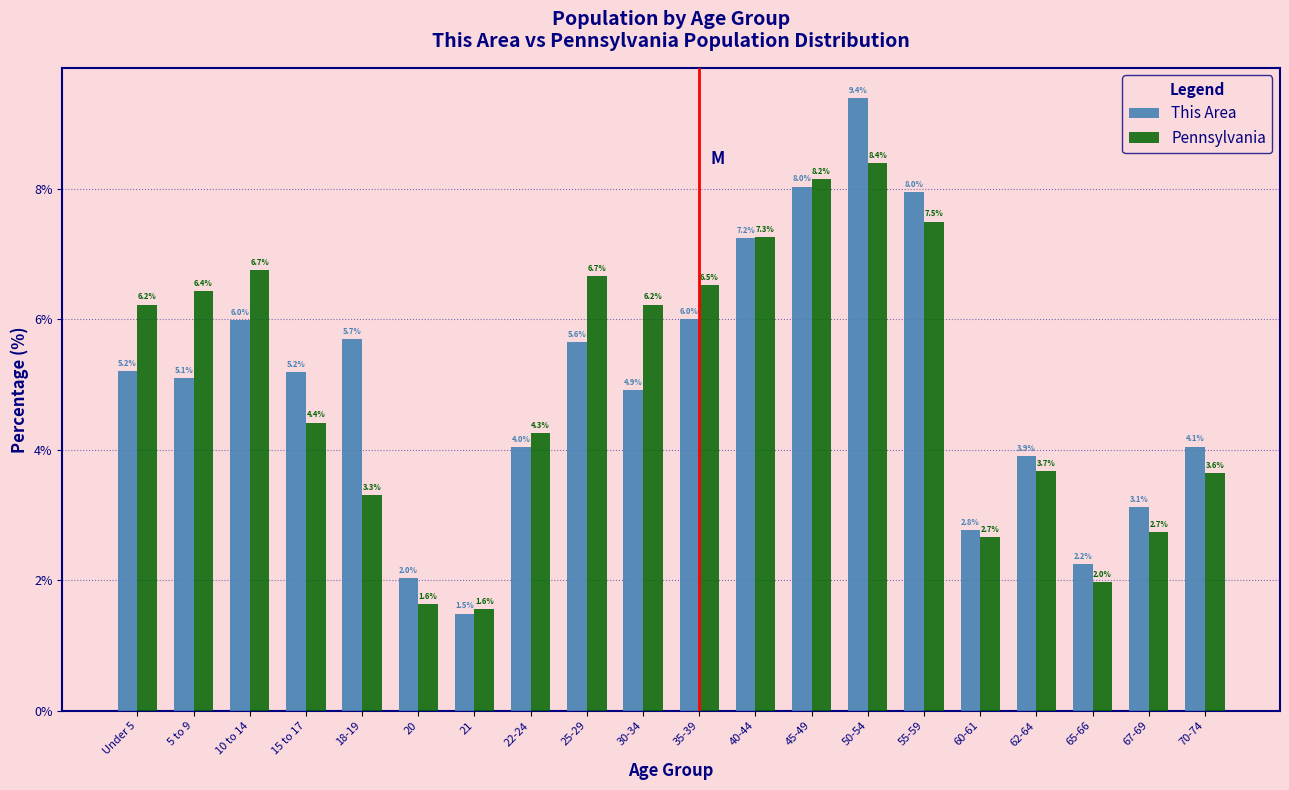

Reading left to right, transcribe all the data shown in this chart.

This Area: Under 5=5.2	5 to 9=5.1	10 to 14=6.0	15 to 17=5.2	18-19=5.7	20=2.0	21=1.5	22-24=4.0	25-29=5.6	30-34=4.9	35-39=6.0	40-44=7.2	45-49=8.0	50-54=9.4	55-59=8.0	60-61=2.8	62-64=3.9	65-66=2.2	67-69=3.1	70-74=4.1
Pennsylvania: Under 5=6.2	5 to 9=6.4	10 to 14=6.7	15 to 17=4.4	18-19=3.3	20=1.6	21=1.6	22-24=4.3	25-29=6.7	30-34=6.2	35-39=6.5	40-44=7.3	45-49=8.2	50-54=8.4	55-59=7.5	60-61=2.7	62-64=3.7	65-66=2.0	67-69=2.7	70-74=3.6